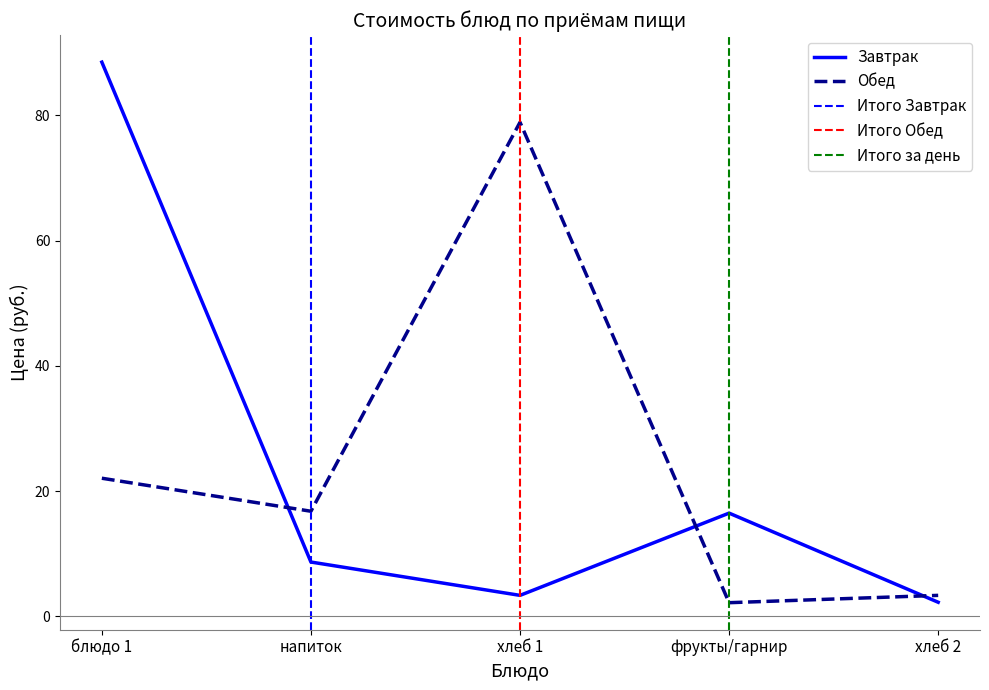

Between фрукты/гарнир and хлеб 2, which series saw the biggest shift?

Завтрак